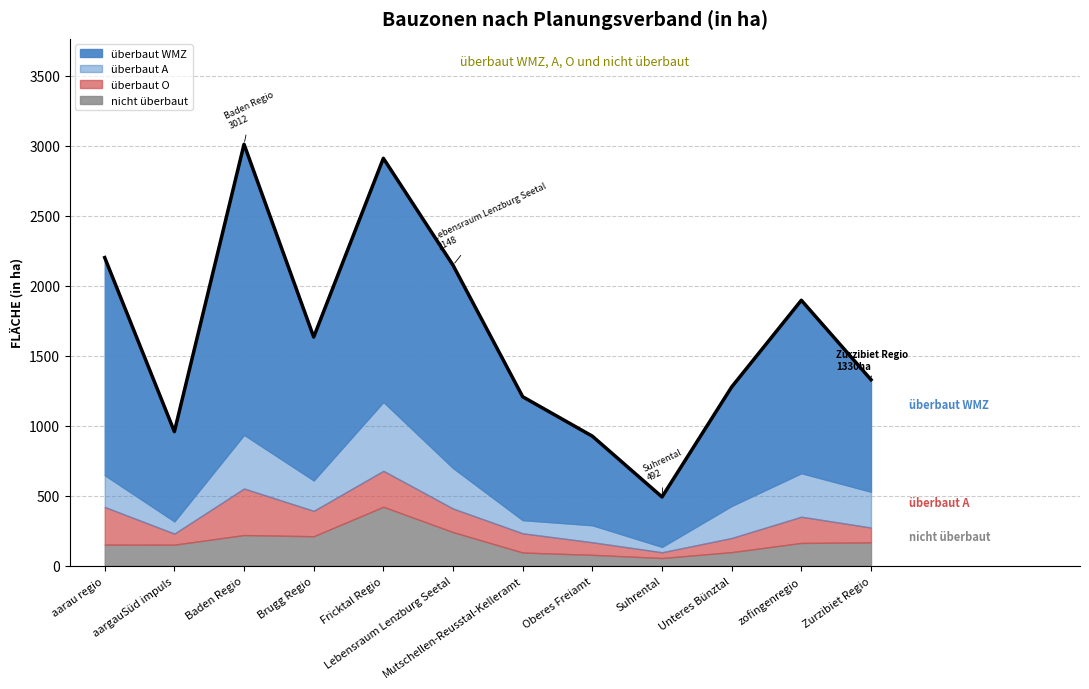

What is the approximate value of ueberbaut WMZ at Mutschellen-Reusstal-Kelleramt?

881.1